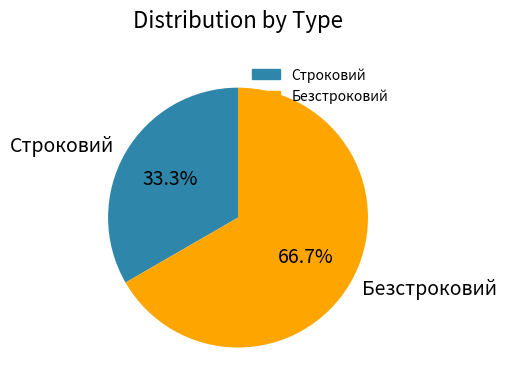

What is the majority slice?

Безстроковий